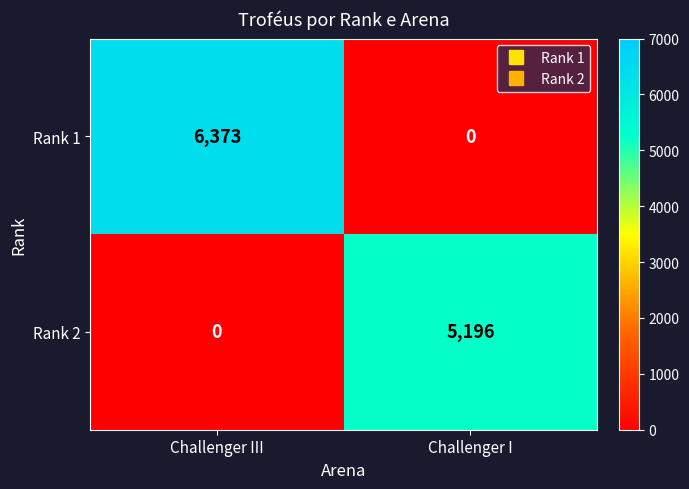

Which series has the widest spread of values?

Rank 1